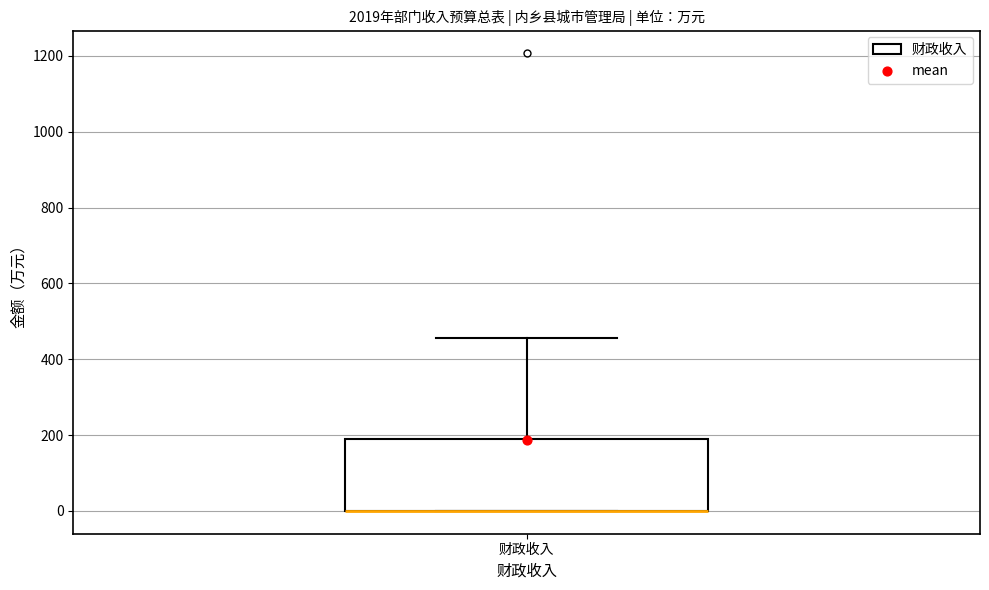

Where does the upper whisker of the box for 财政收入 end on the y-axis? The values are not printed on the chart, so give them approximately, as read against the axis.

460